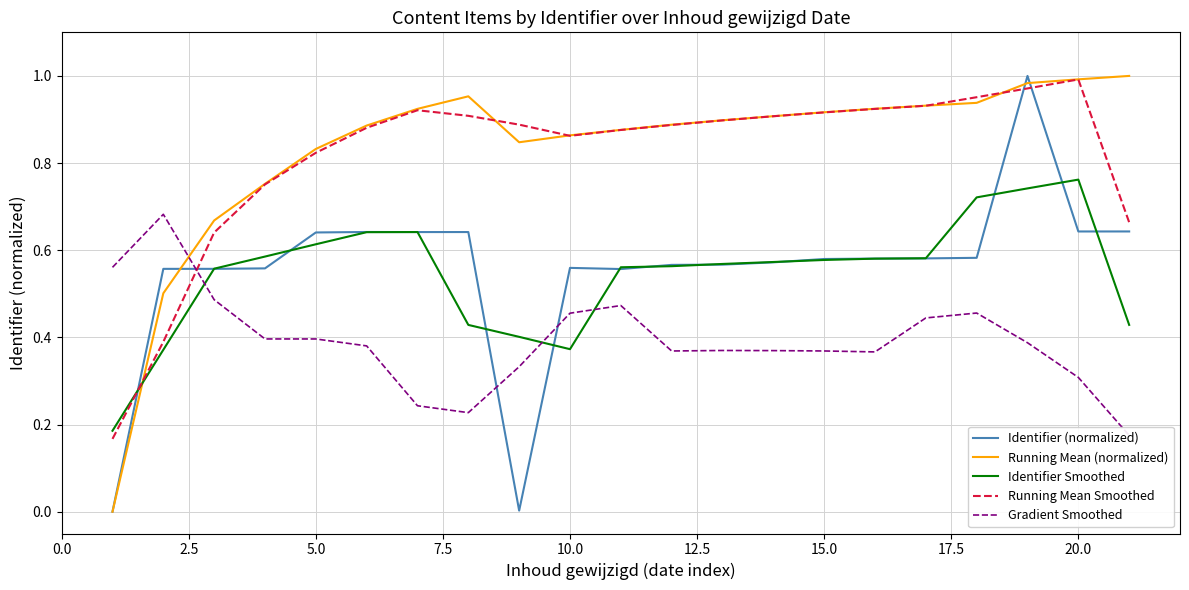

What are all the series names shown in the legend?

Identifier (normalized), Running Mean (normalized), Identifier Smoothed, Running Mean Smoothed, Gradient Smoothed